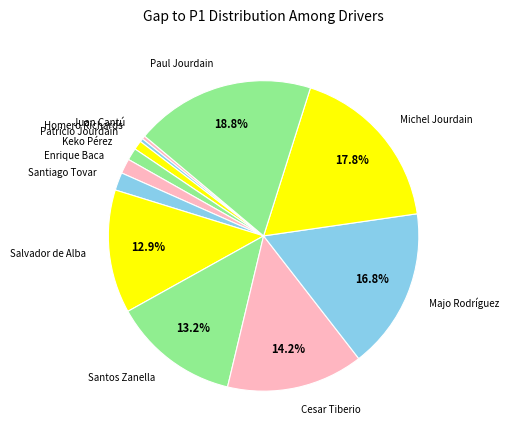

To the nearest percent, what is the difference between the largest and smallest slice percentages?

19%